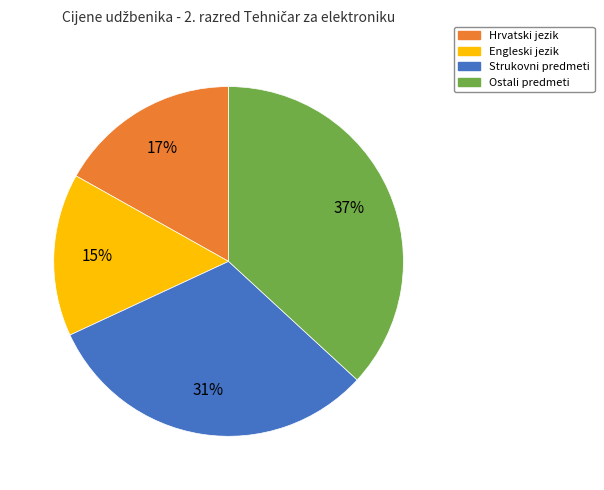

To the nearest percent, what is the difference between the largest and smallest slice percentages?

22%